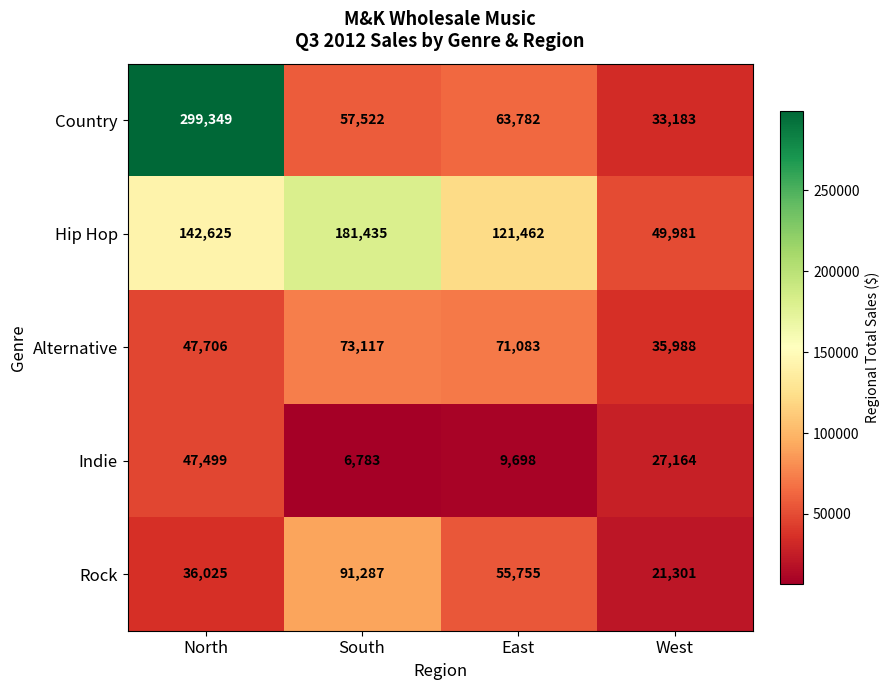

At which category is the sum across all series the highest?

North